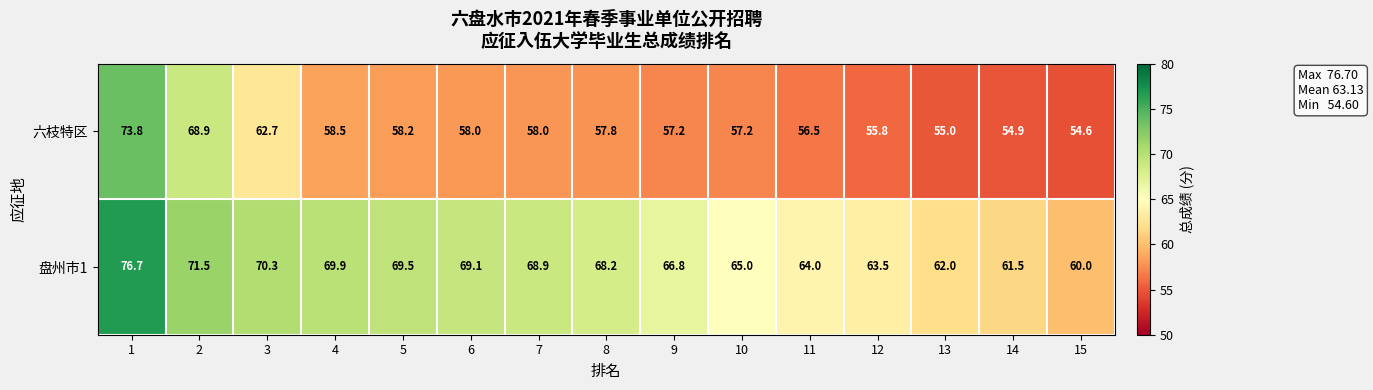

What is the approximate value of 六枝特区 at 11?

56.5